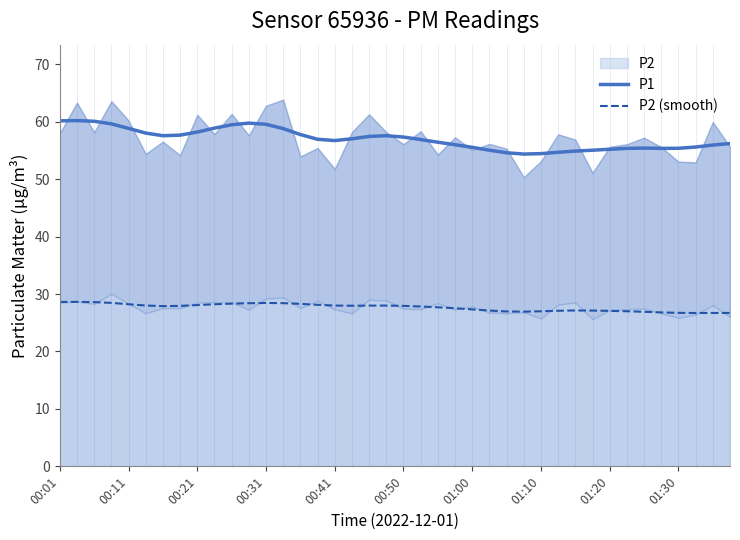

True or false: P2 (smooth) has more than 1 interior local peaks.

True